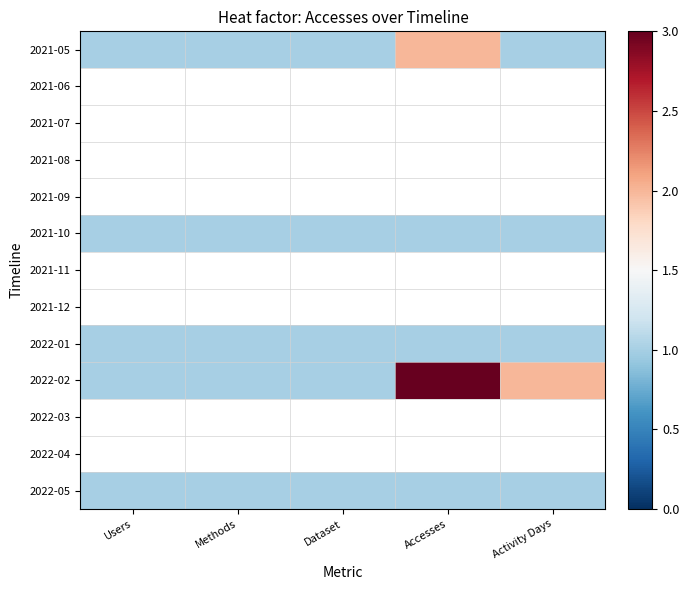

Which label corresponds to the largest value in the chart?

Accesses